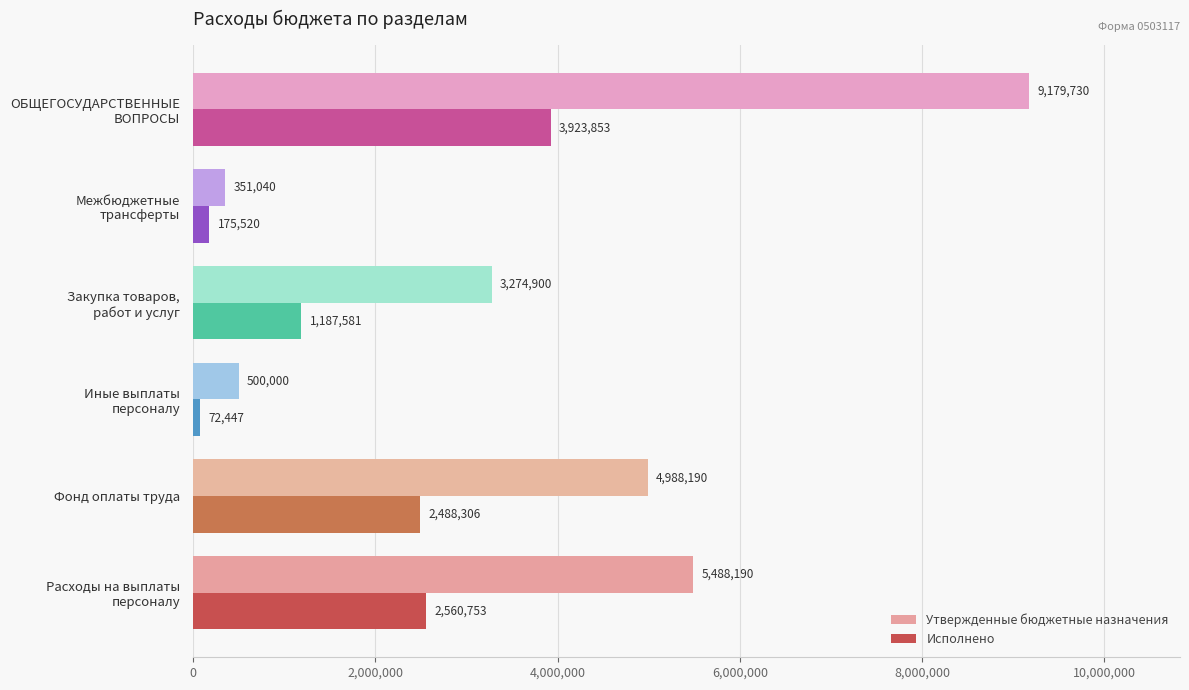

Which series has the widest spread of values?

Утвержденные бюджетные назначения